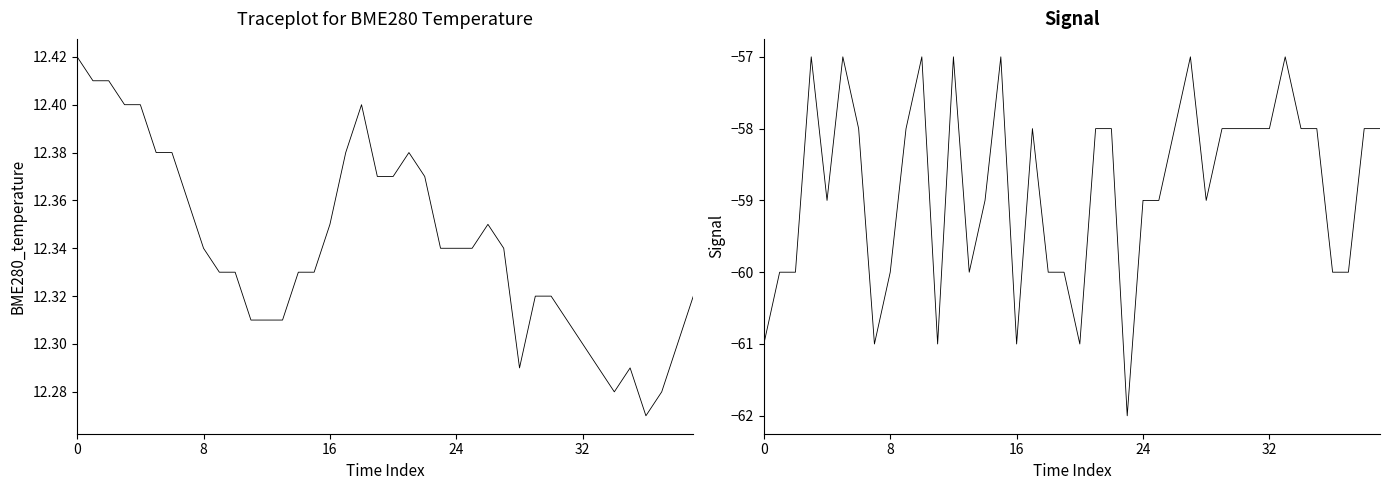

At how many categories does at least one series exceed -11?

40